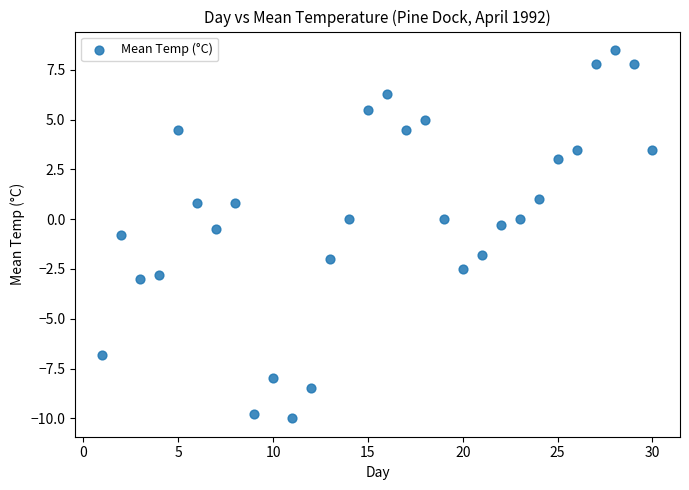

What is the range of Y values (max minus min)?

18.5